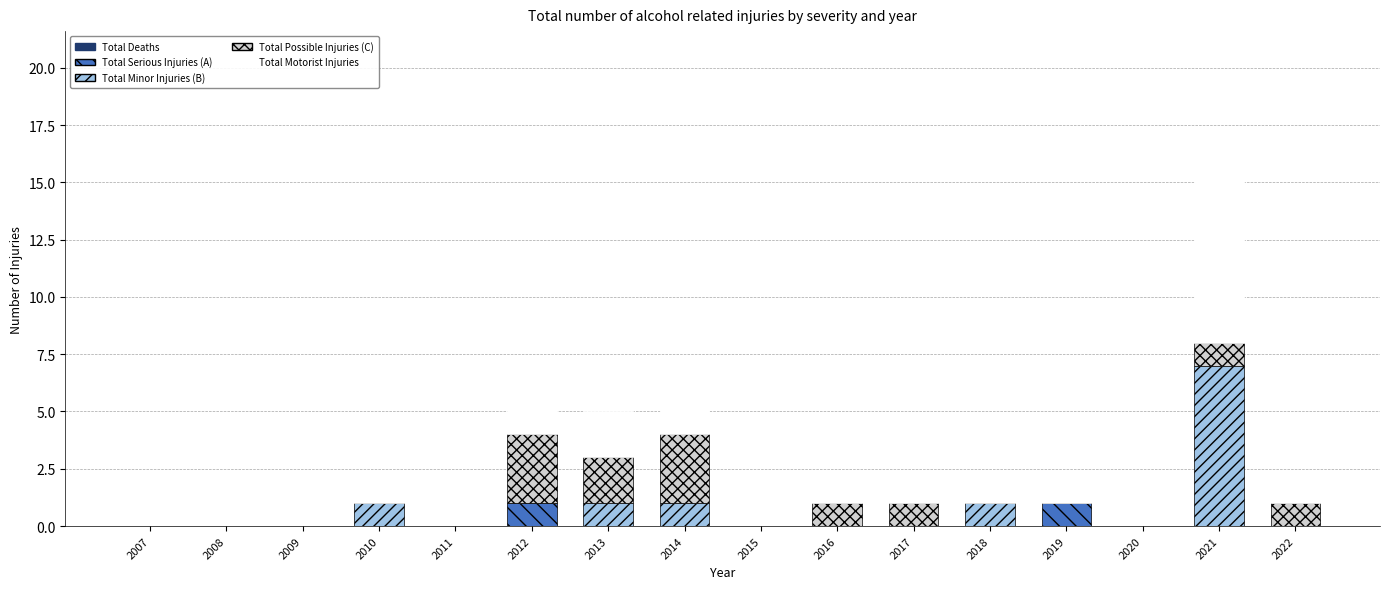

At which category is the sum across all series the highest?

2021